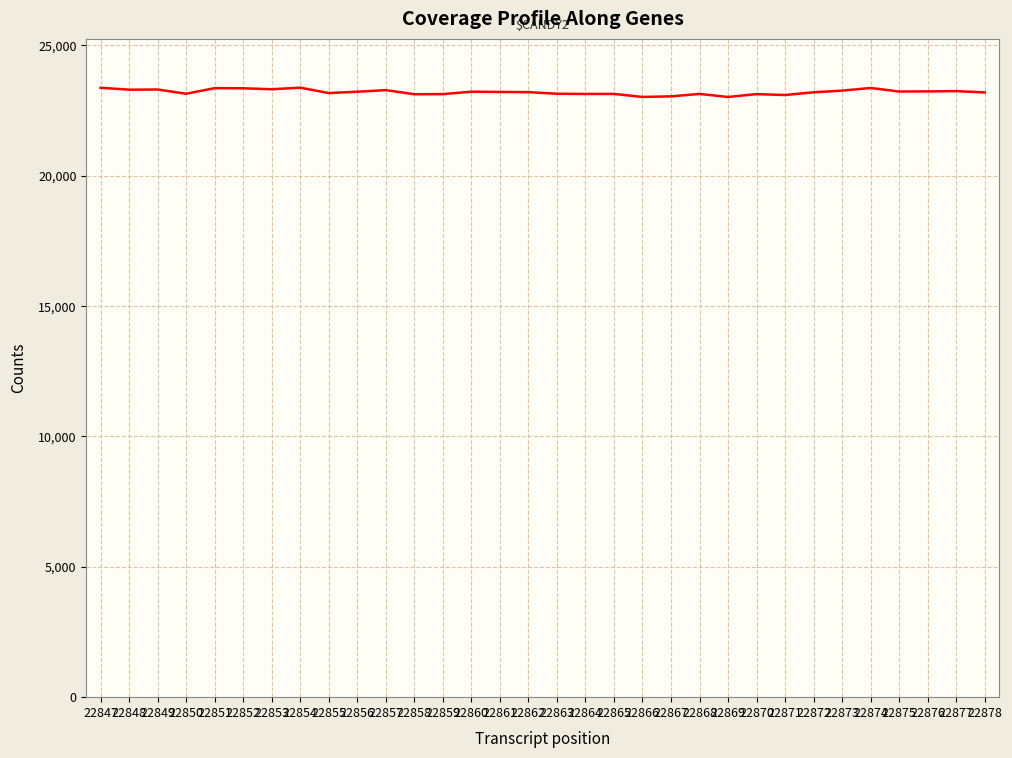

What is the smallest value displayed?

23025